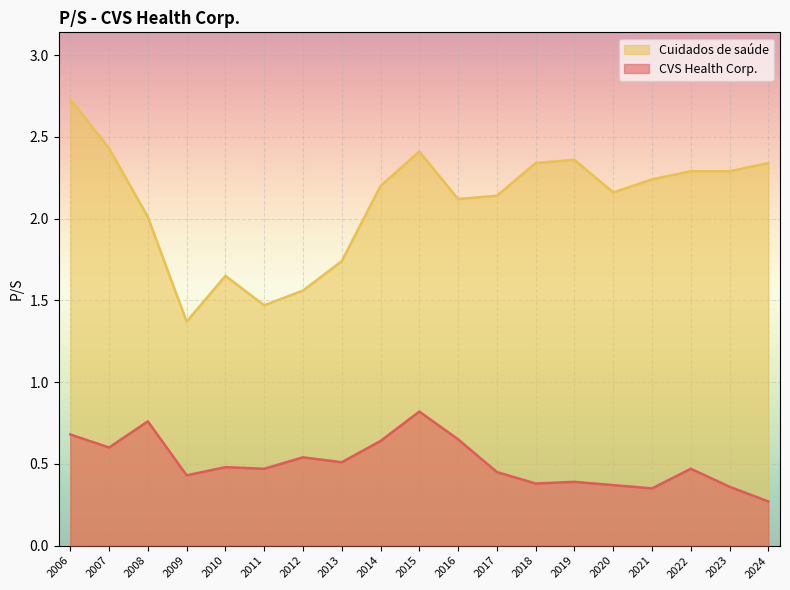

What is the difference between the second highest and minimum values in the Cuidados de saúde series?

1.1